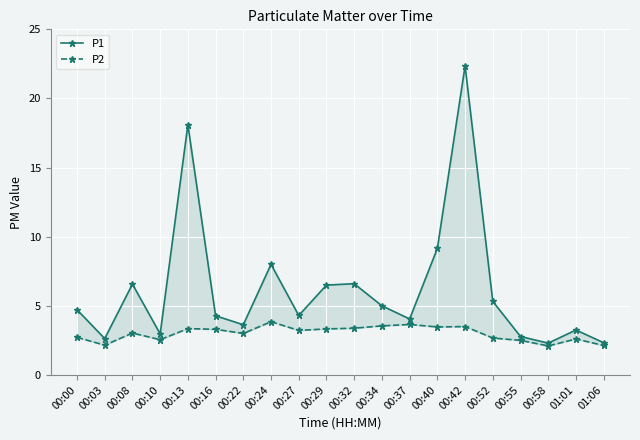

How many data points in P2 are less than 3?

8